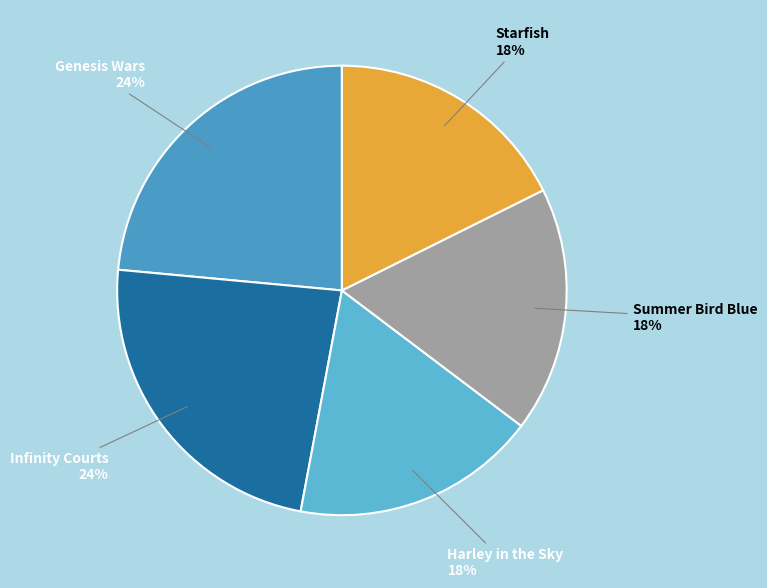

To the nearest percent, what percentage of the pie is Genesis Wars?

24%